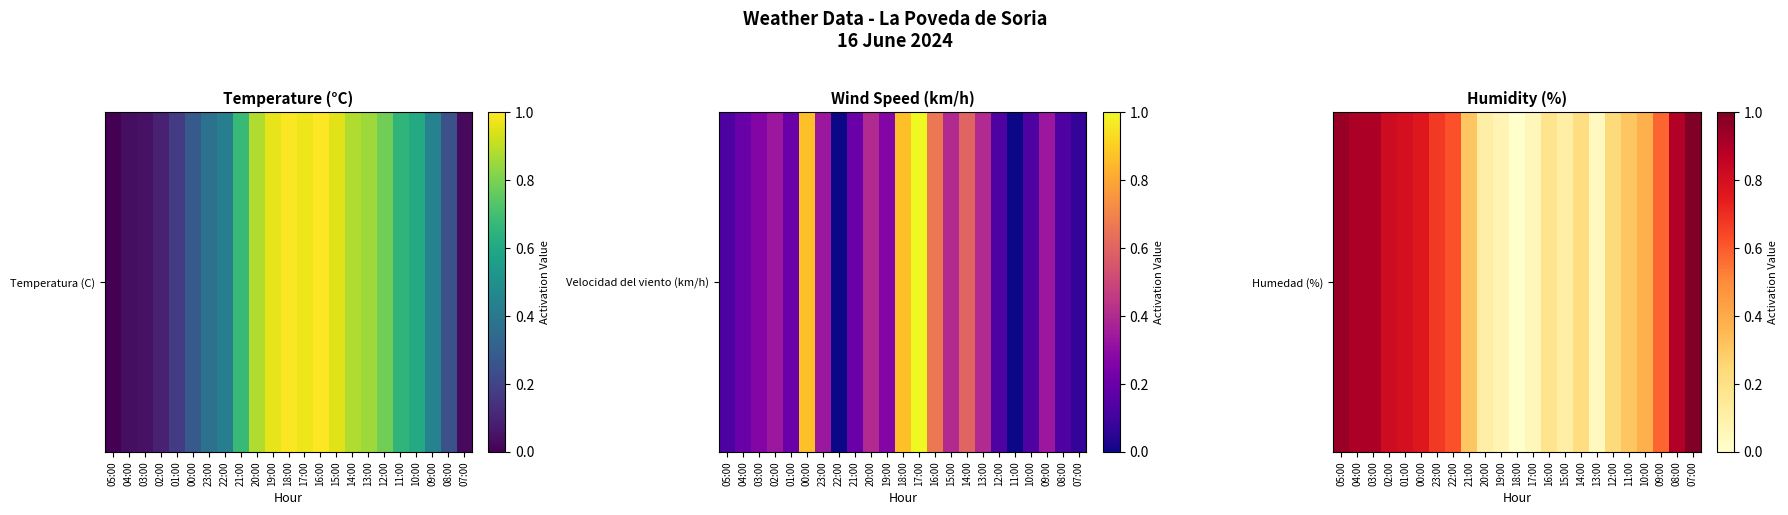

What is the maximum value shown in the chart?

1.0